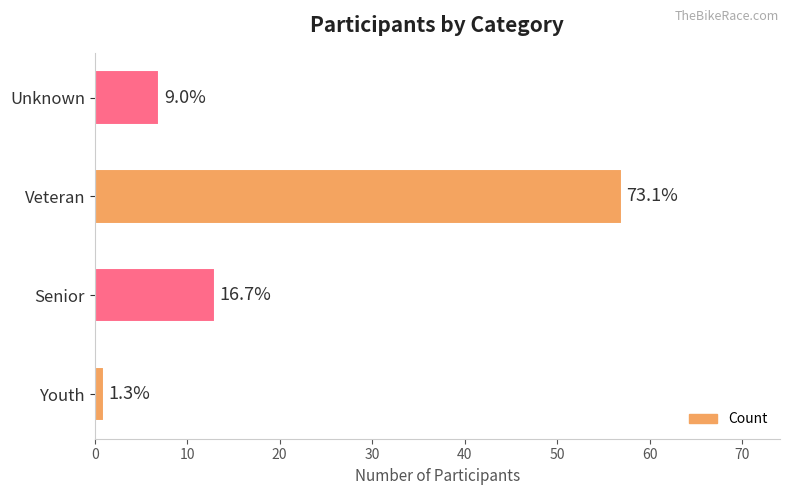

How many bars are there in total?

4